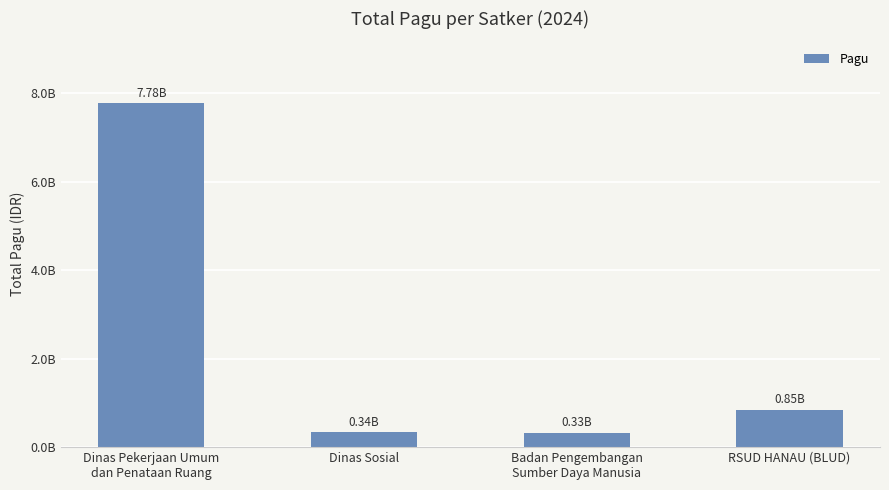

How many bars are there in total?

4